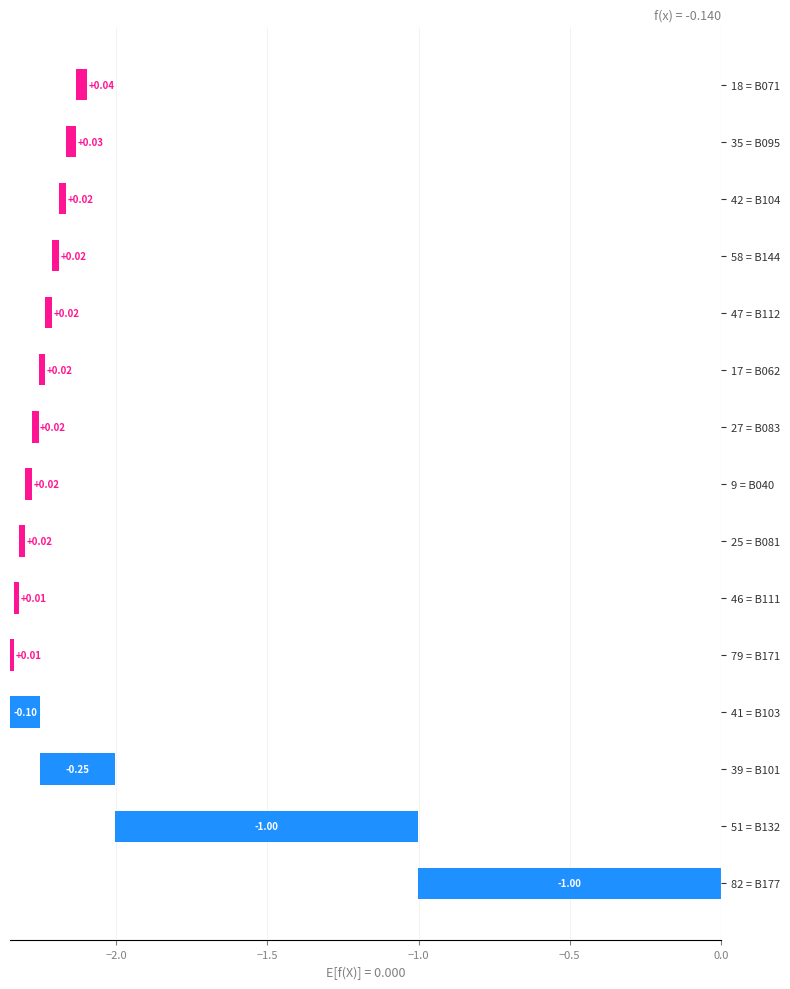

How many distinct data groups are displayed?

1